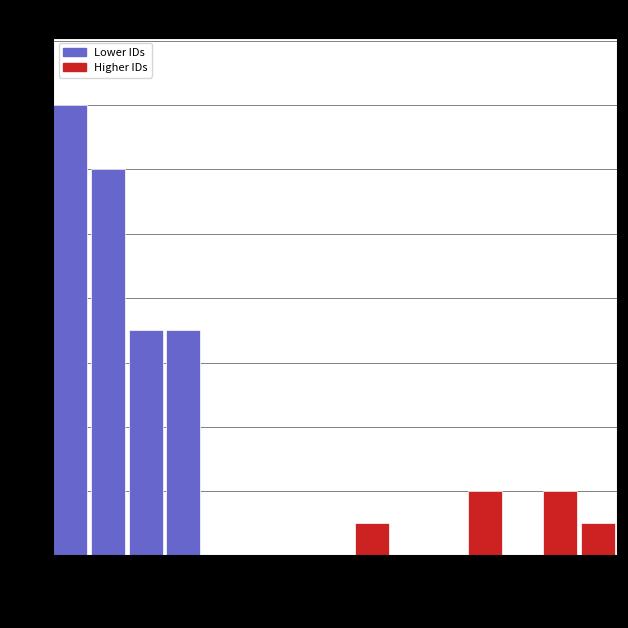

Around what value on the x-axis is the tallest bar? Give the approximate position of its centre, as read against the axis.

20000